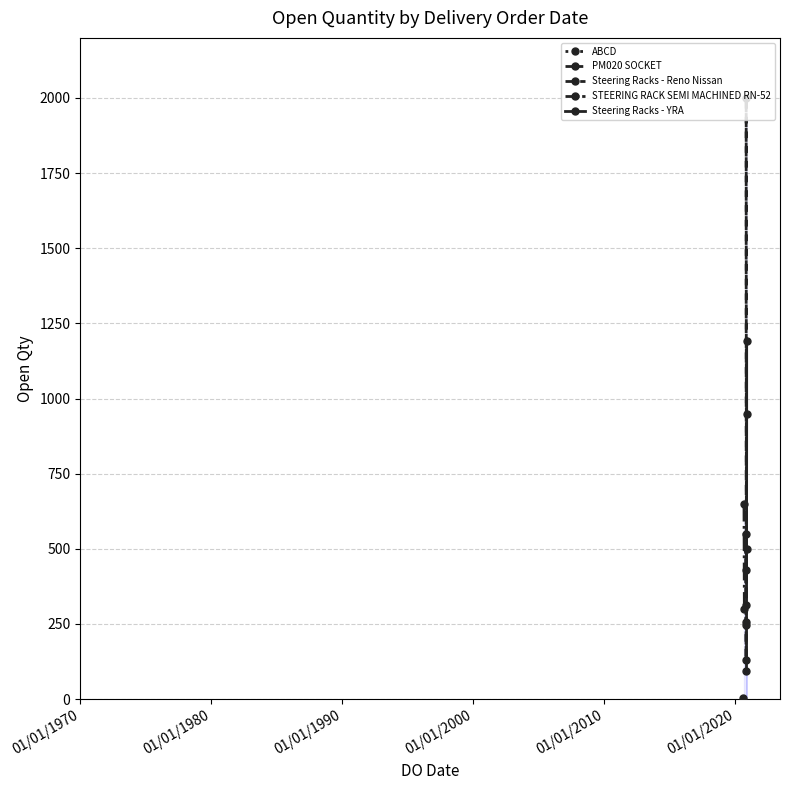

What is the approximate value at 31/10/2020, to the nearest 100?

300